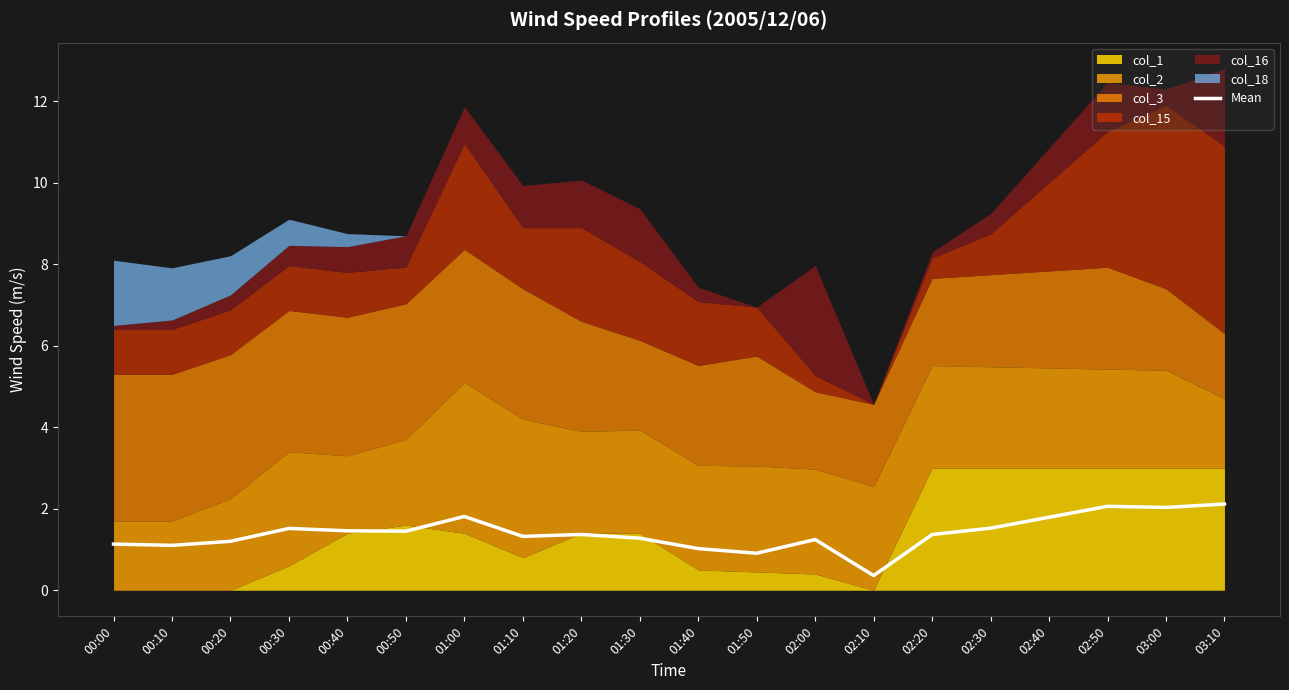

What is the sum of all values?

28.1